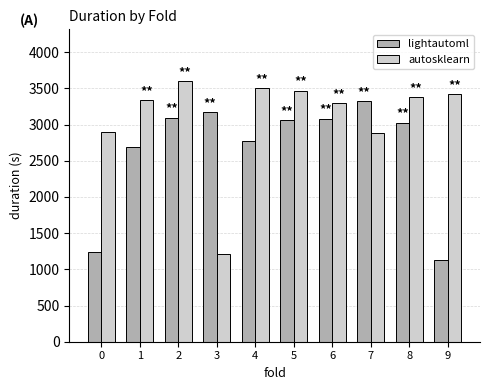

How many bars are there in total?

20